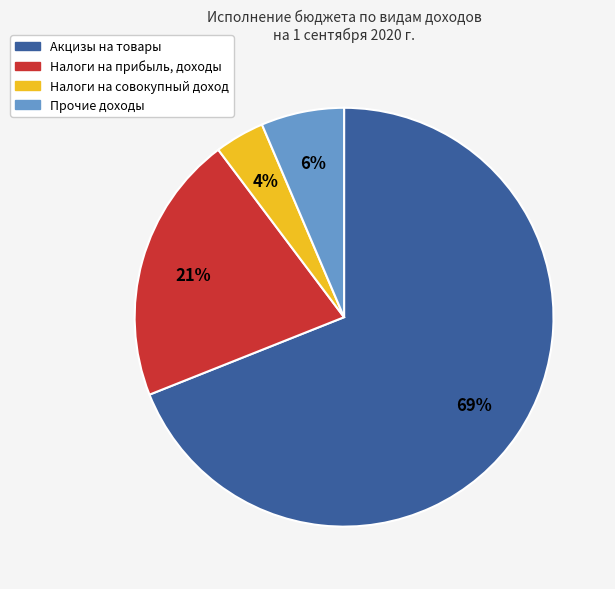

To the nearest percent, what is the average slice percentage?

25%